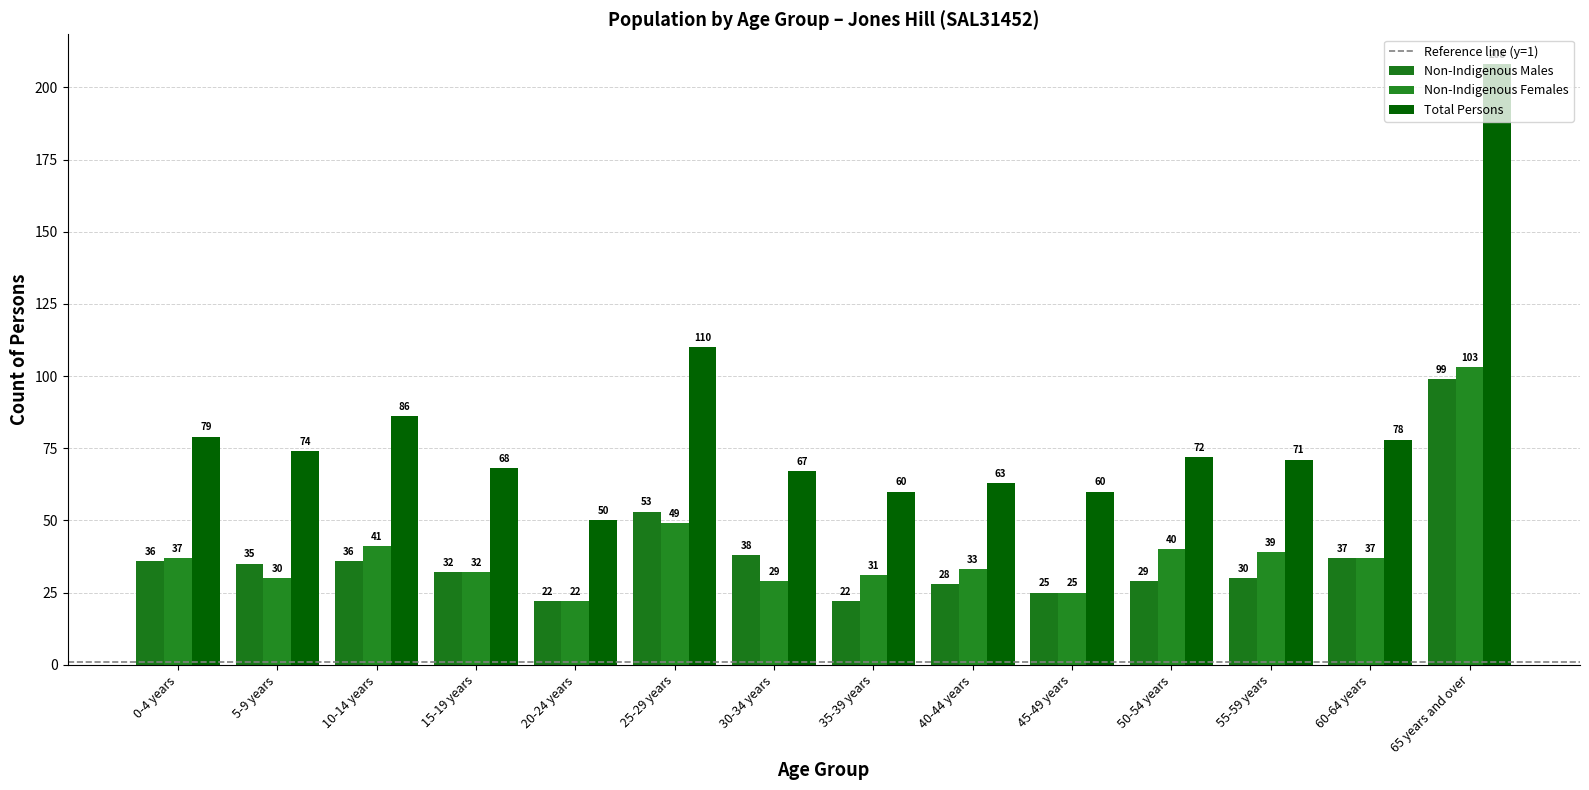

Does the chart contain any negative values?

No